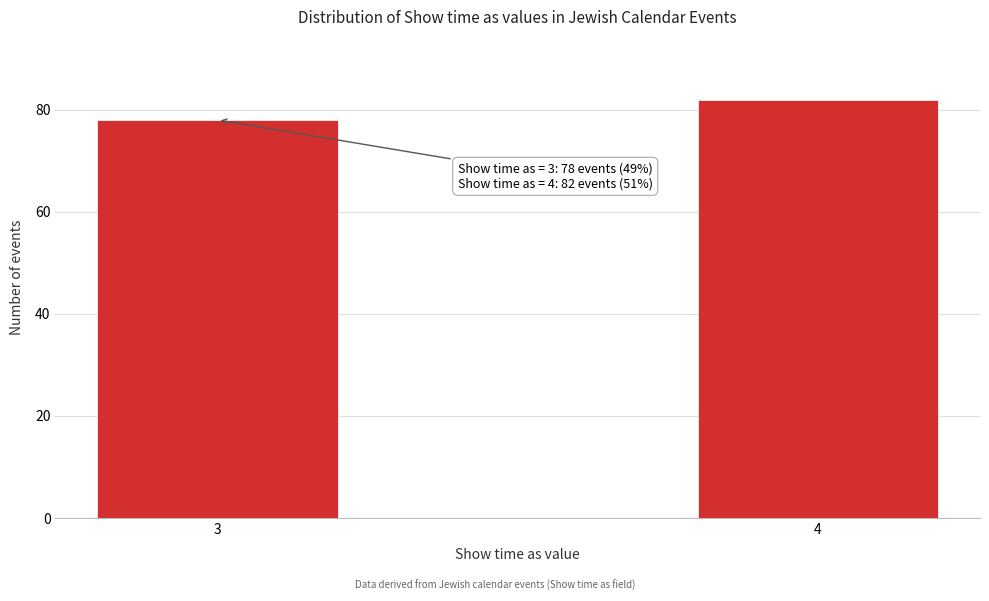

Reading left to right, extract all data points from this chart.

3=78	4=82